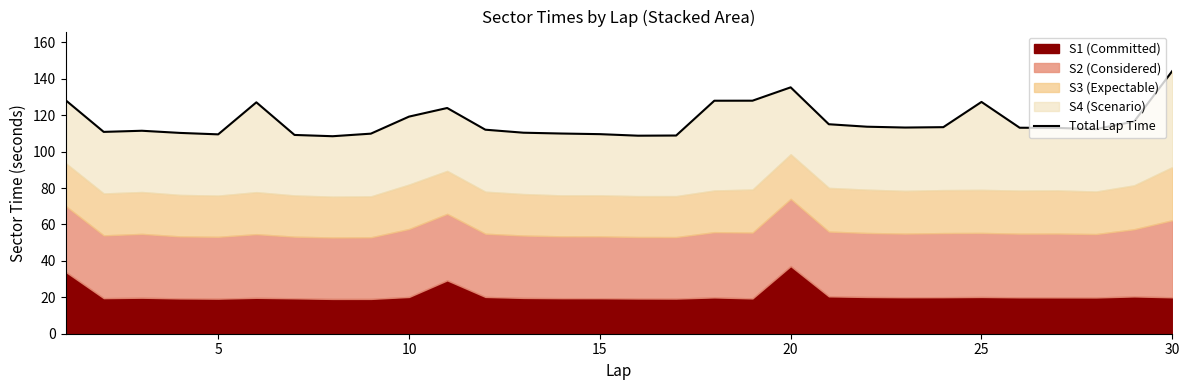

What is the difference between the maximum and second lowest values?

35.5